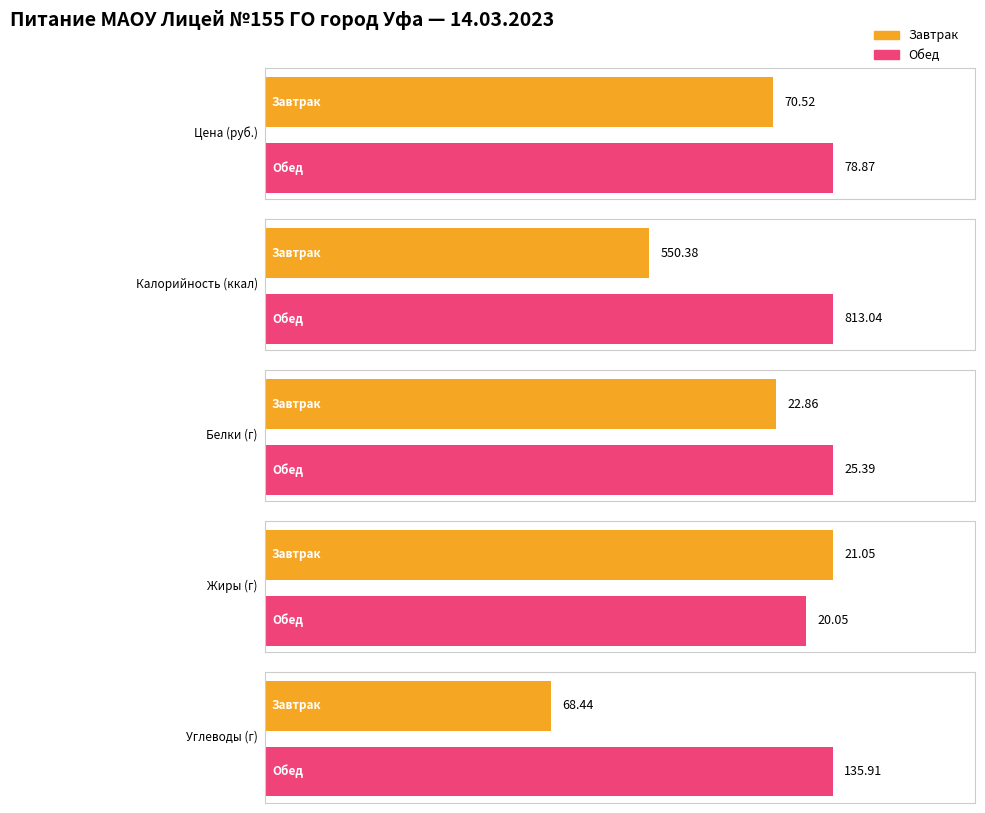

Read the Жиры value at Завтрак.

21.1